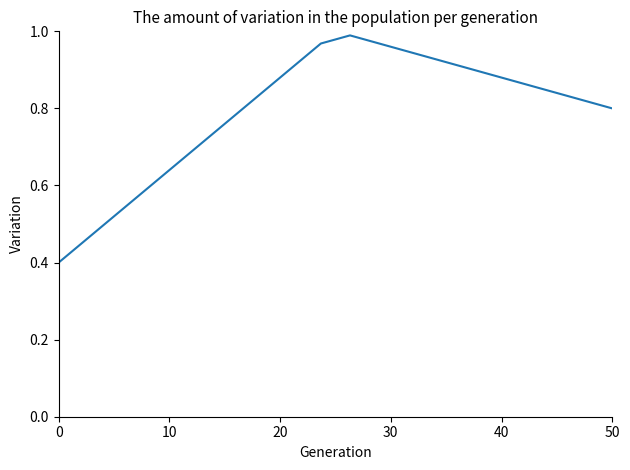

What is the smallest value displayed?

0.4